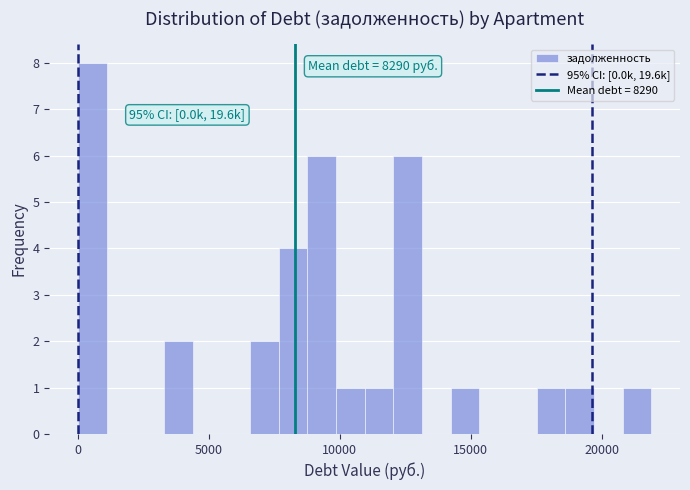

Read against the x-axis, roughly where is the centre of the tallest bar?

500